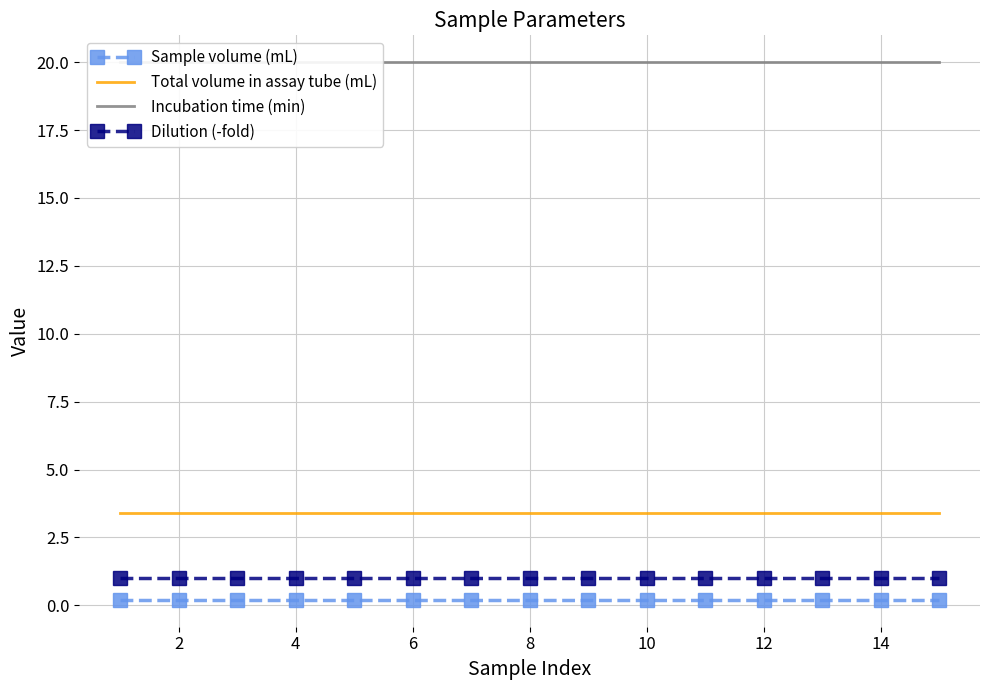

How many lines are shown in the chart?

4